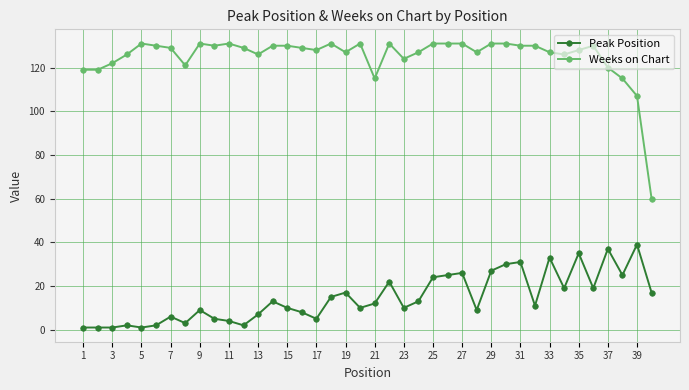

What is the difference between the second highest and minimum values in the Peak Position series?

36